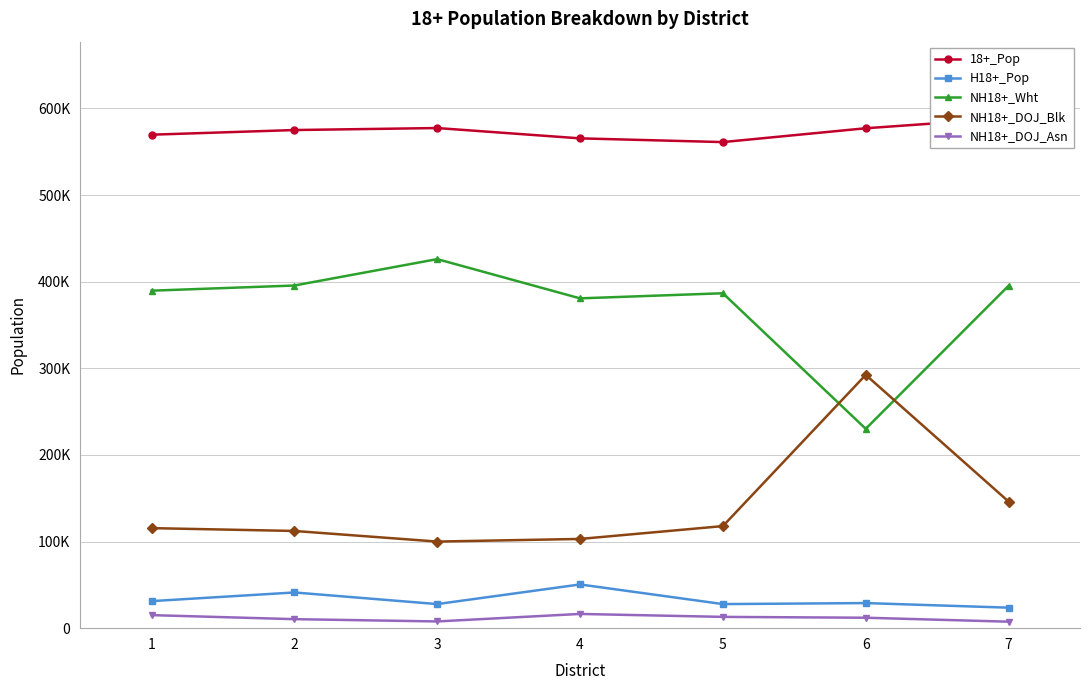

What is the total value across all series at 2?

1134431